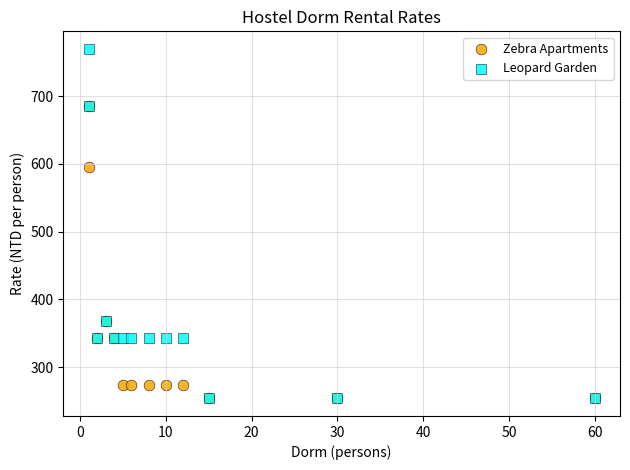

What are all the series names shown in the legend?

Zebra Apartments, Leopard Garden